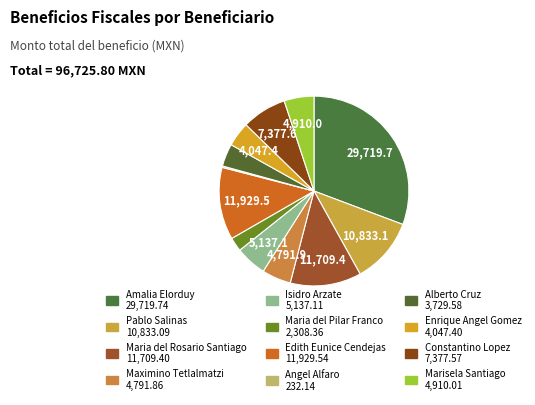

True or false: Angel Alfaro accounts for 0% of the total.

True